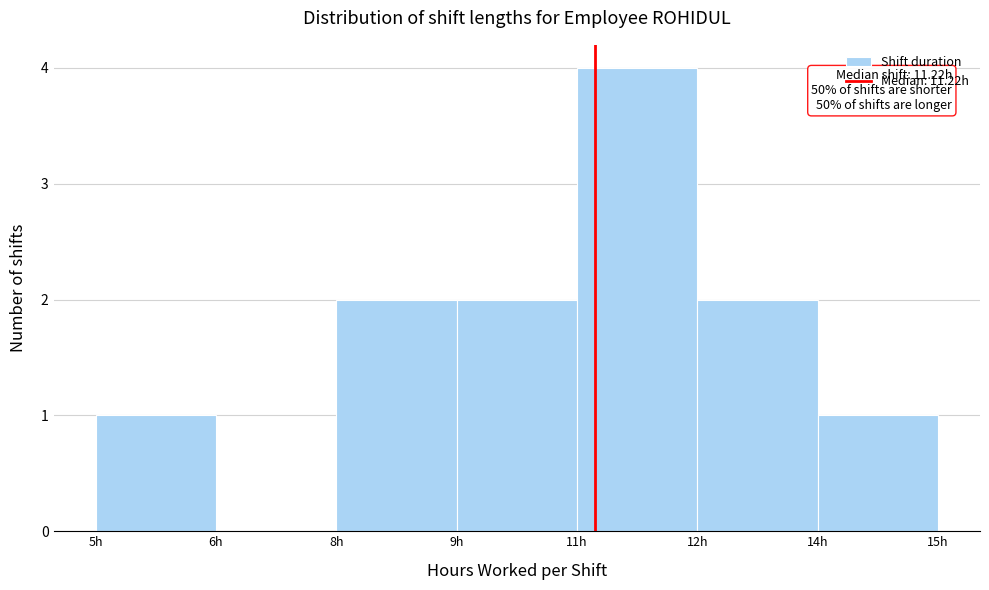

Reading left to right, transcribe all the data shown in this chart.

5h=1	6h=0	8h=2	9h=2	11h=4	12h=2	14h=1